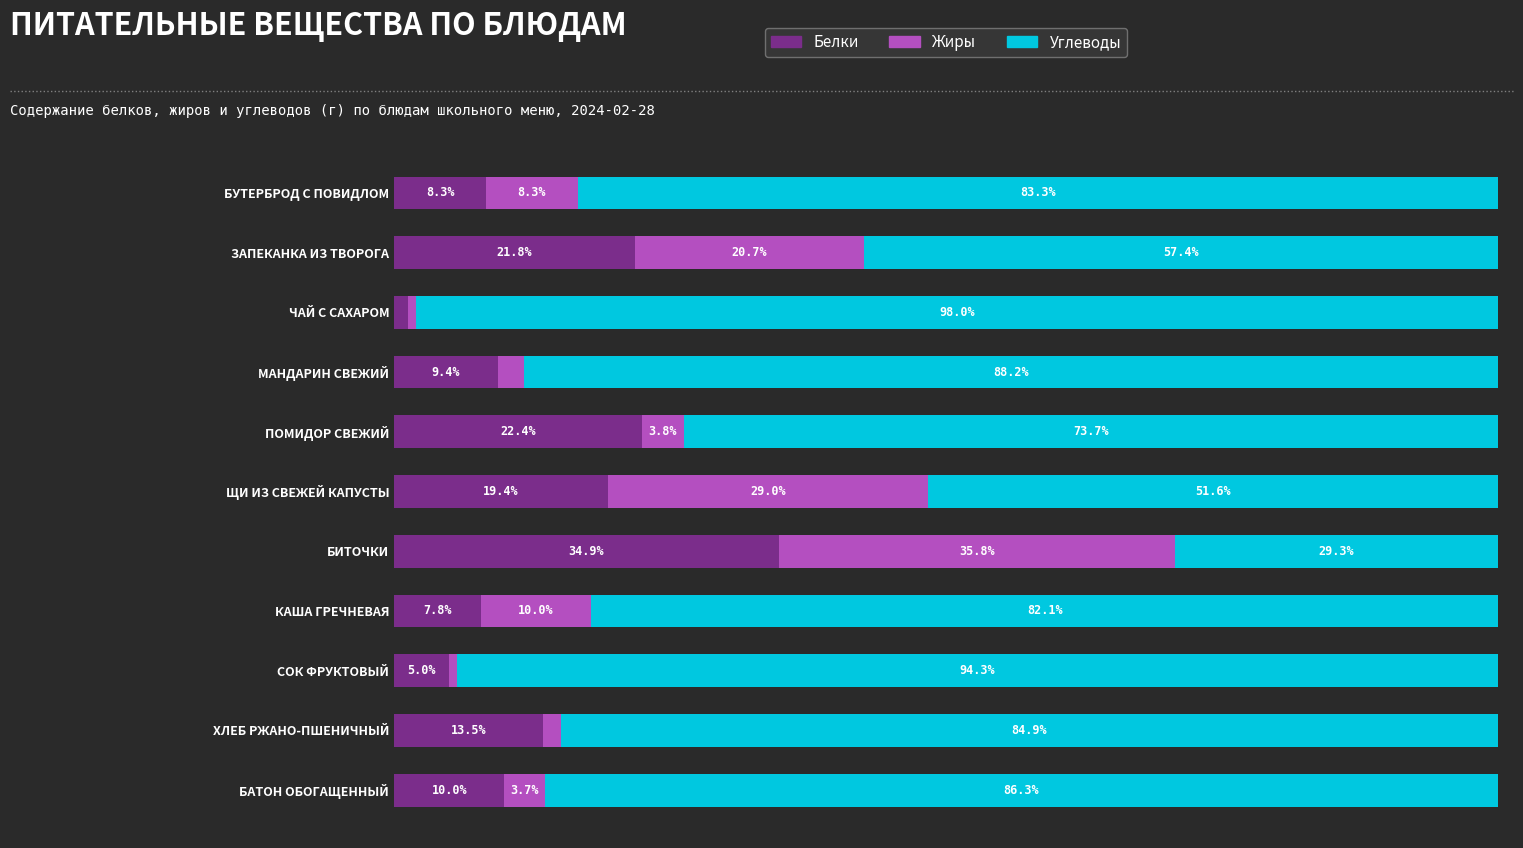

Which category has the highest value in the Белки series?

БИТОЧКИ